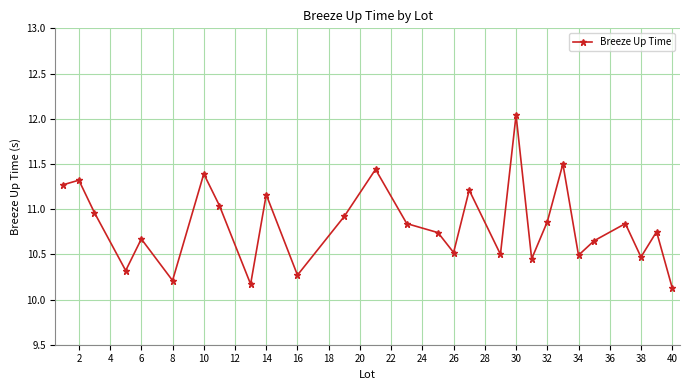

What is the smallest value displayed?

10.1